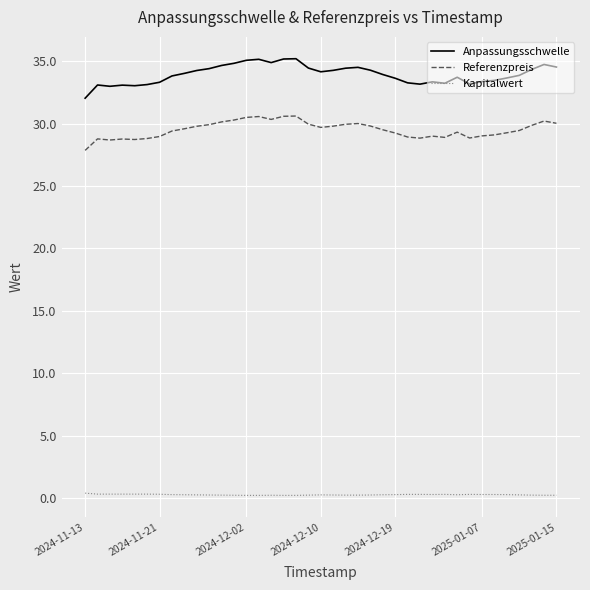

True or false: Kapitalwert and Anpassungsschwelle intersect in this chart.

False